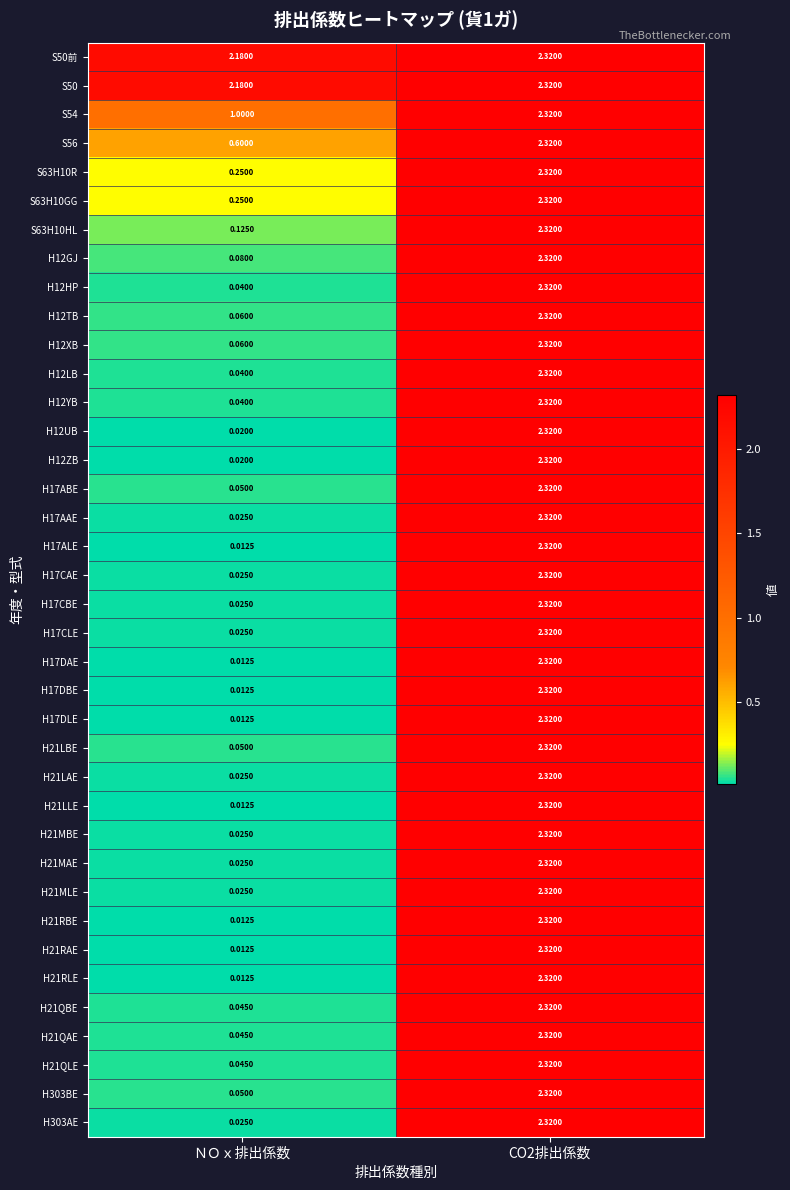

Is the value of H21RAE at CO2排出係数 greater than the value of S63H10R at ＮＯｘ排出係数?

Yes